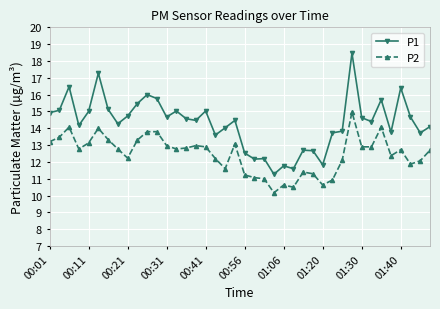

What is the lowest value of the P1 series?

11.3